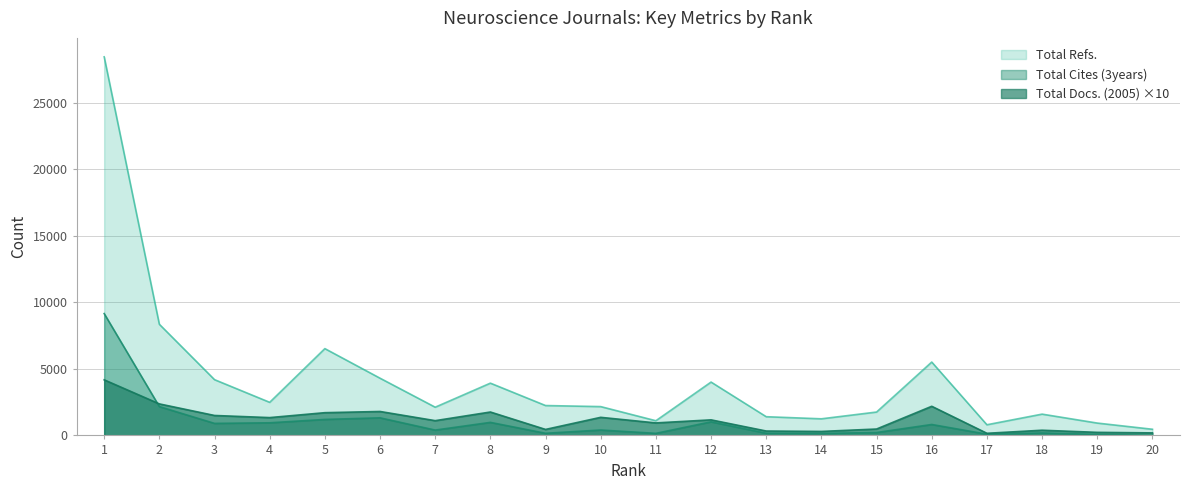

Which series has the largest total across all categories?

Total Refs.